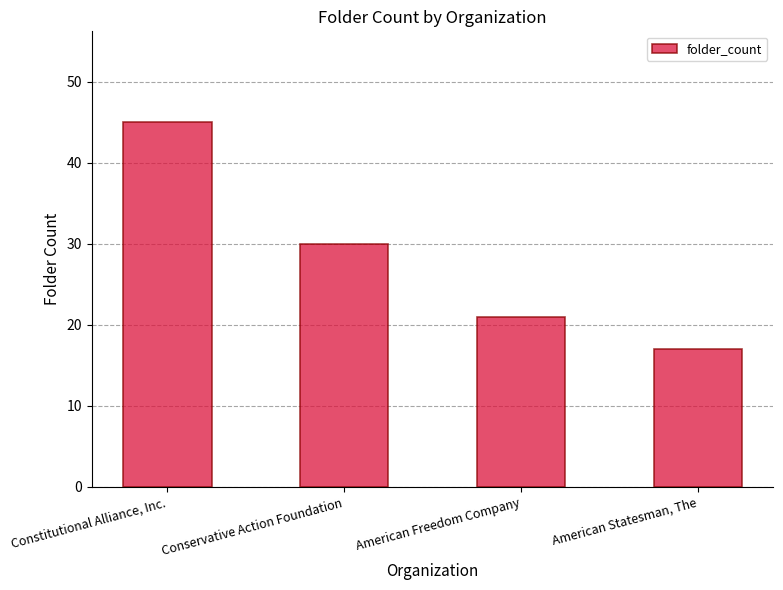

At which category does the chart reach its peak across all series?

Constitutional Alliance, Inc.